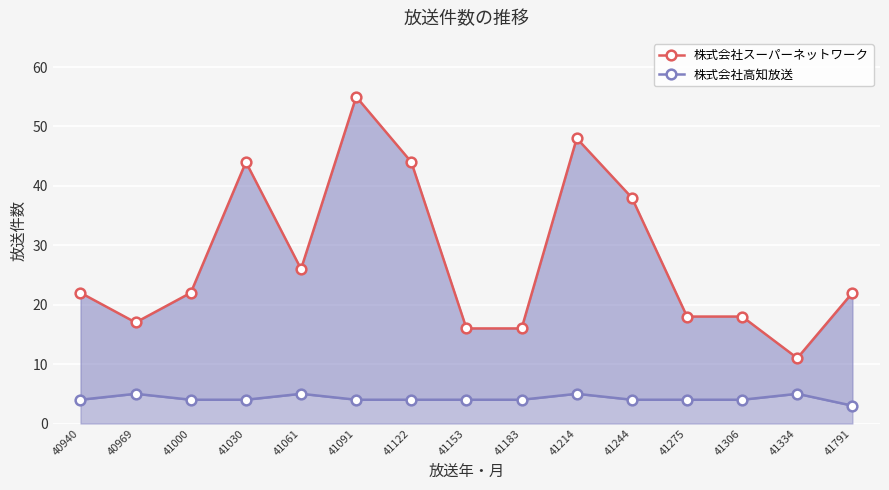

What are all the series names shown in the legend?

株式会社スーパーネットワーク, 株式会社高知放送